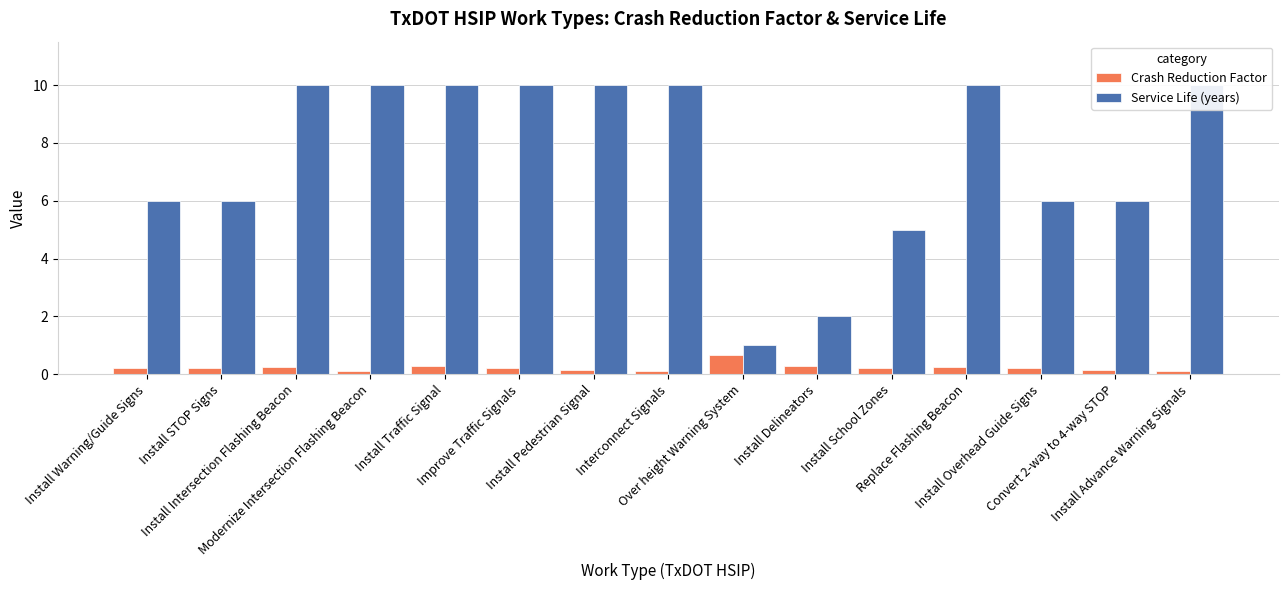

Which series changed the most between Install Intersection Flashing Beacon and Install Delineators?

Service Life (years)